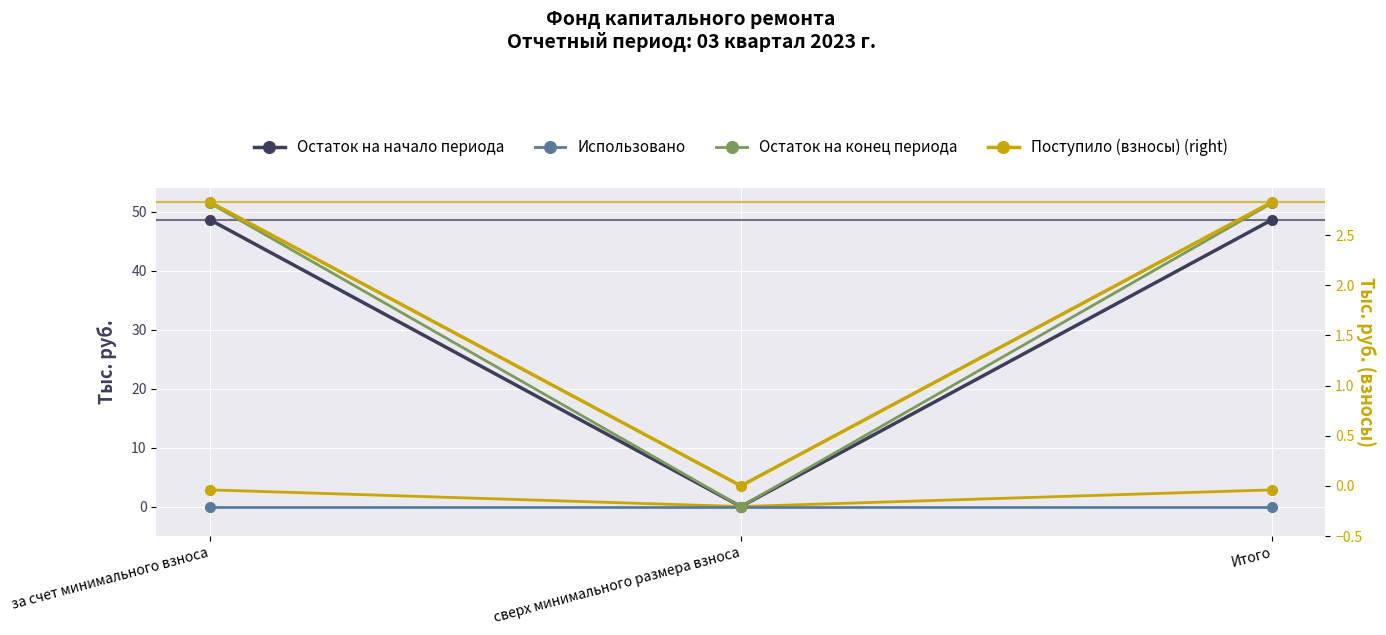

What is the label of the 2nd point from the right?

сверх минимального размера взноса